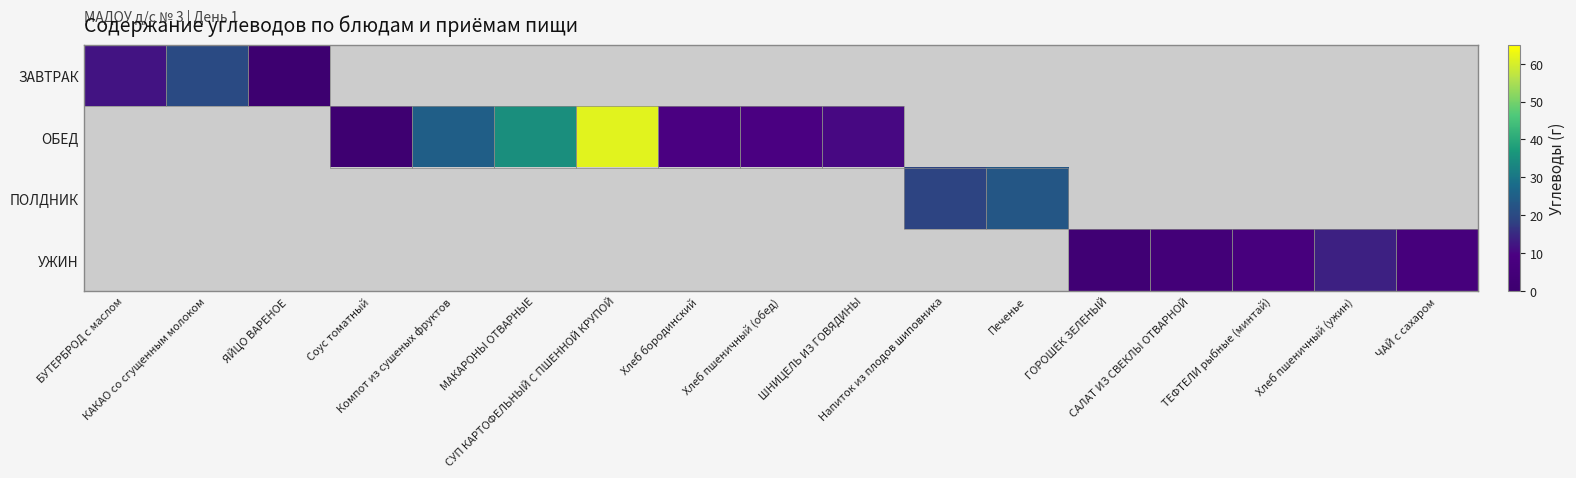

At how many categories does at least one series exceed 16?

6